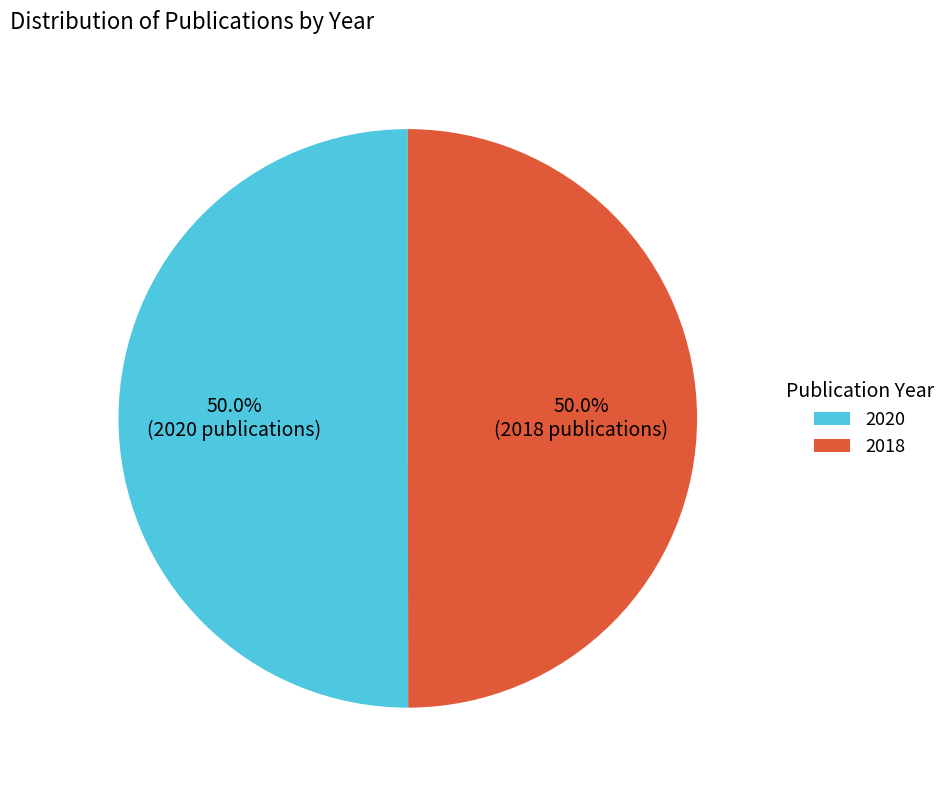

What percentage do 2020 and 2018 together represent?

100.0%